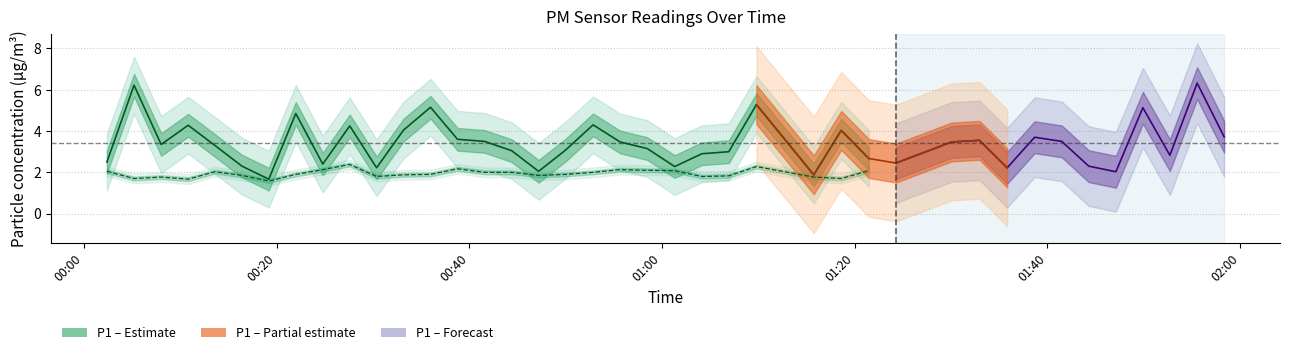

What is the difference between the second highest and minimum values in the P2 series?

0.8